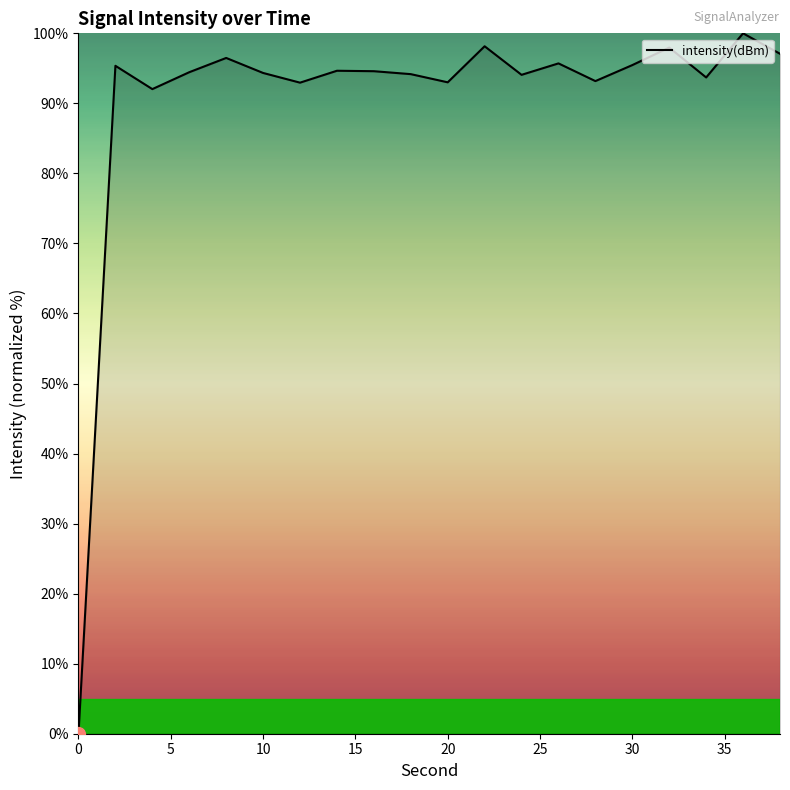

What is the maximum value shown in the chart?

100.0